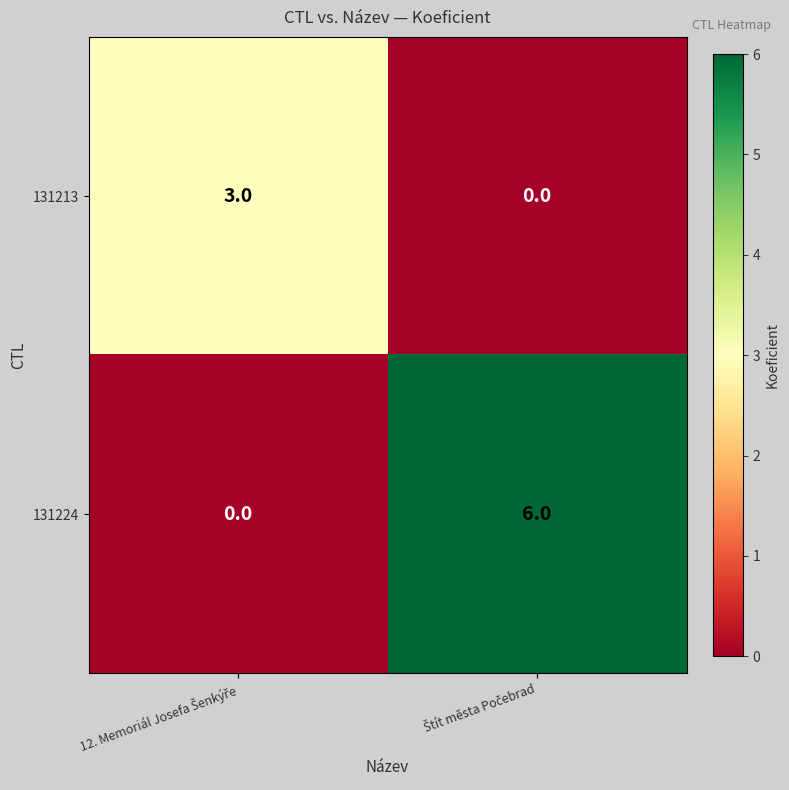

Reading left to right, extract all data points from this chart.

131213: 3	0
131224: 0	6